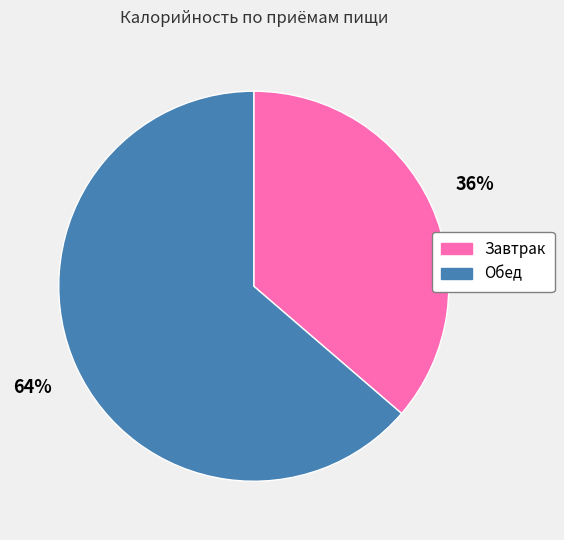

How many segments does this pie chart have?

2